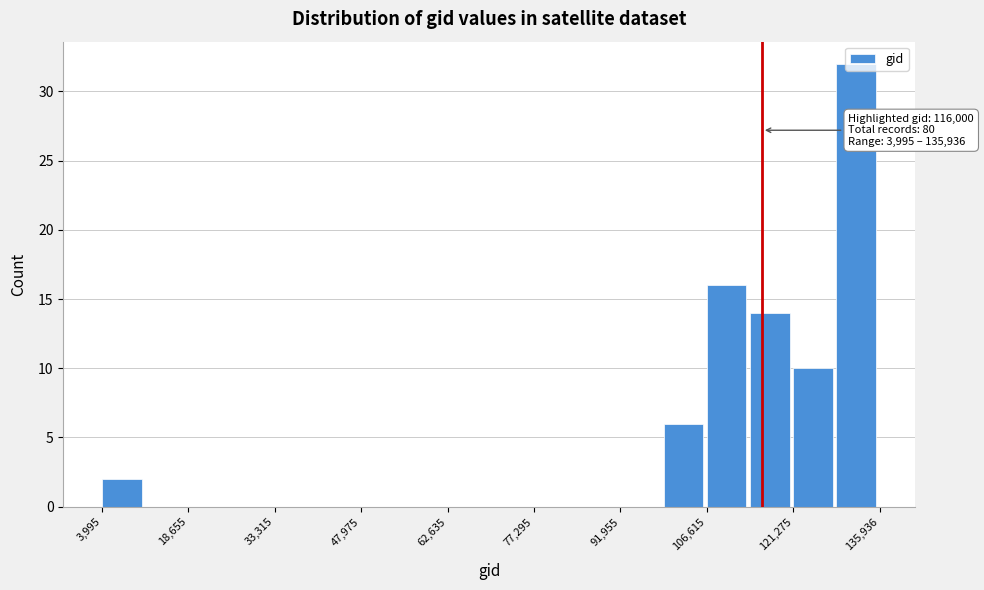

Read against the x-axis, roughly where is the centre of the tallest bar?

132000